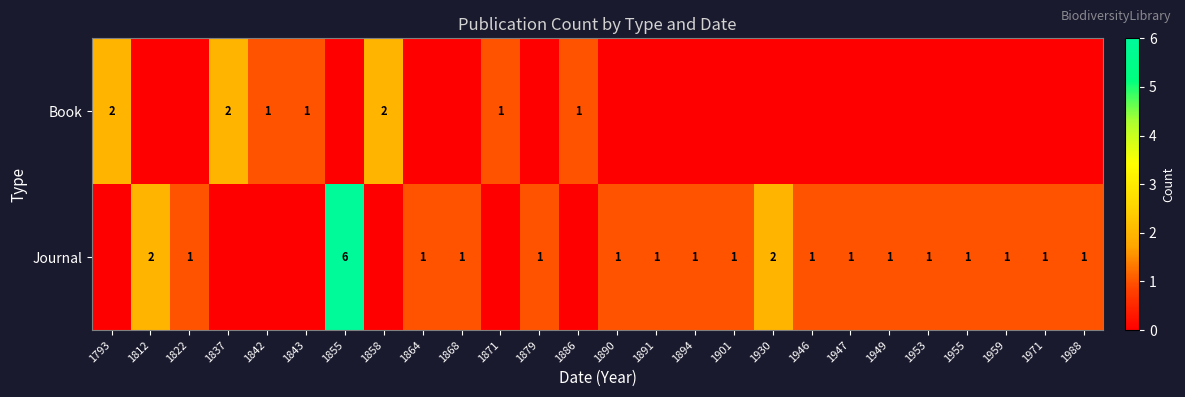

The value of Journal at 1894 is 0. True or false?

False